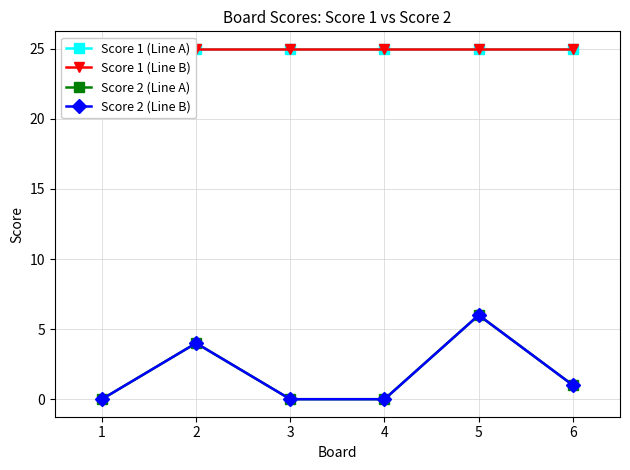

True or false: Score 1 (Line A) and Score 2 (Line A) intersect in this chart.

False